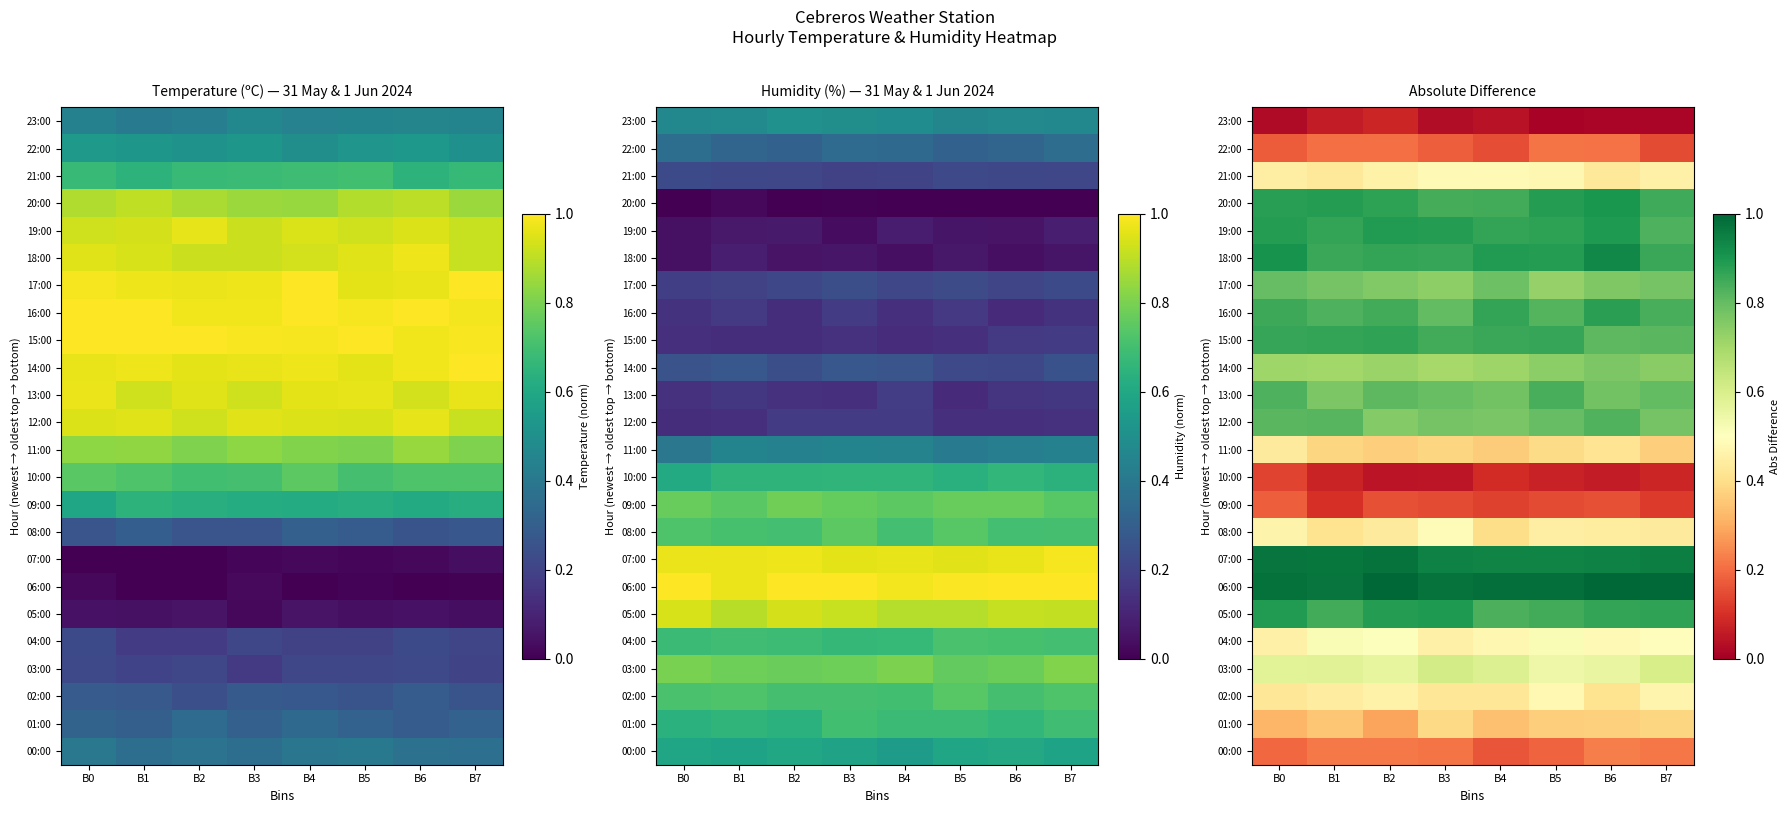

Is it true that 06:00 equals 1.7 at B2?

False